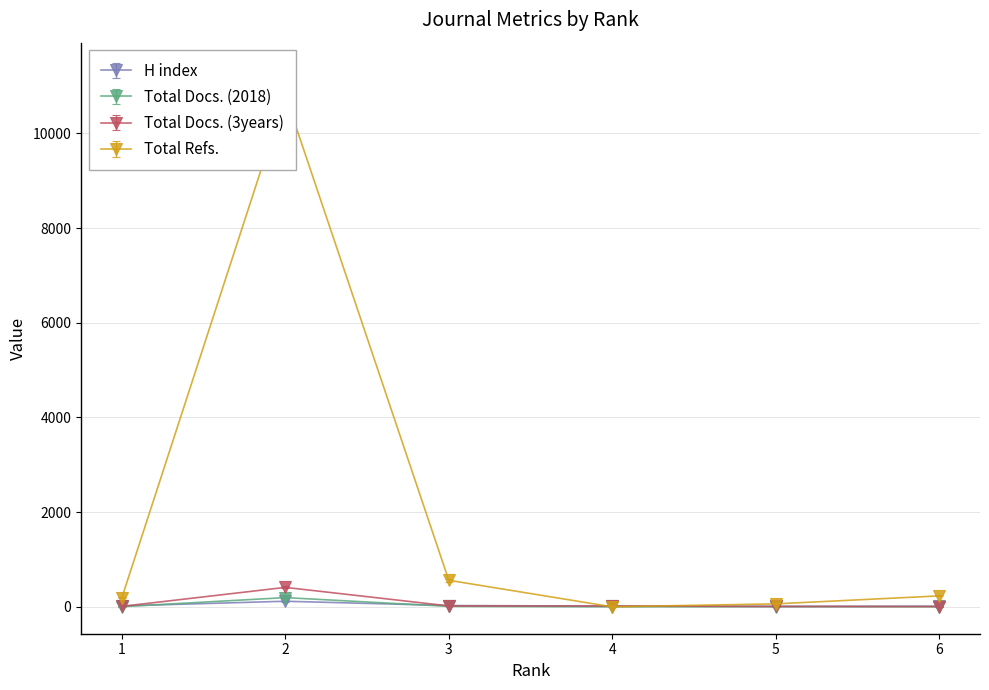

How many lines are shown in the chart?

4